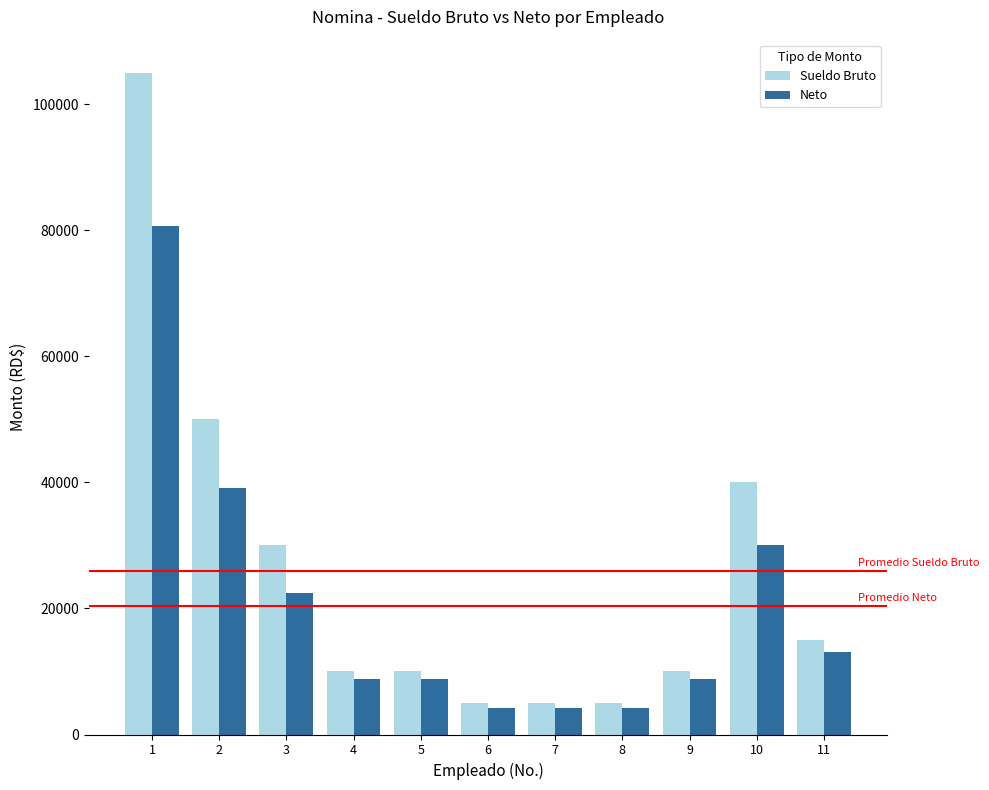

What are all the series names shown in the legend?

Sueldo Bruto, Neto